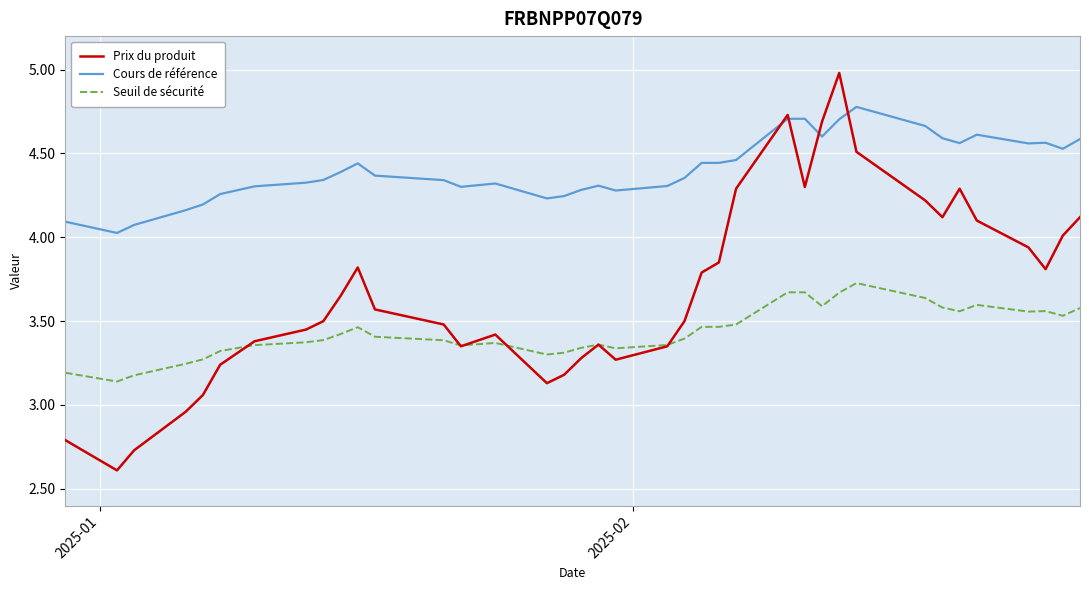

True or false: Seuil de sécurité and Cours de référence intersect in this chart.

False